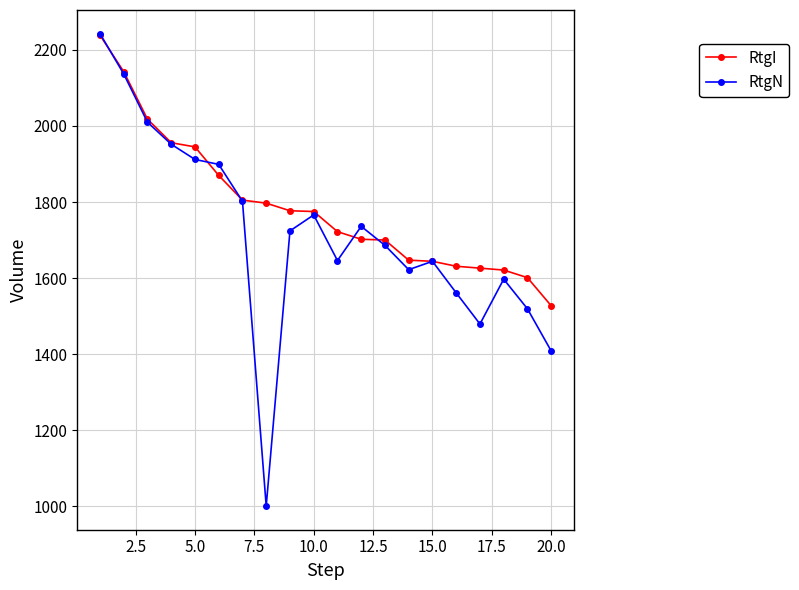

What is the value of the RtgI point at the 3rd from the left?

2018